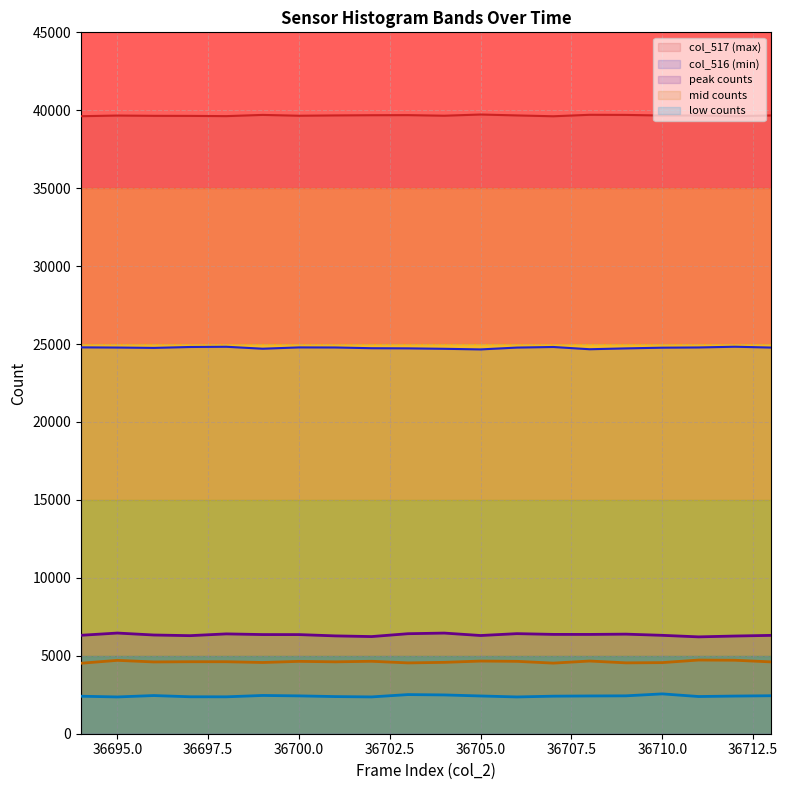

How many lines are shown in the chart?

5